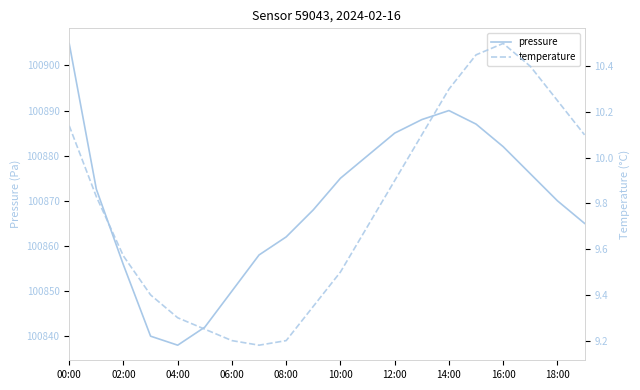

The pressure series shows 100850.0 at 06:00. True or false?

True